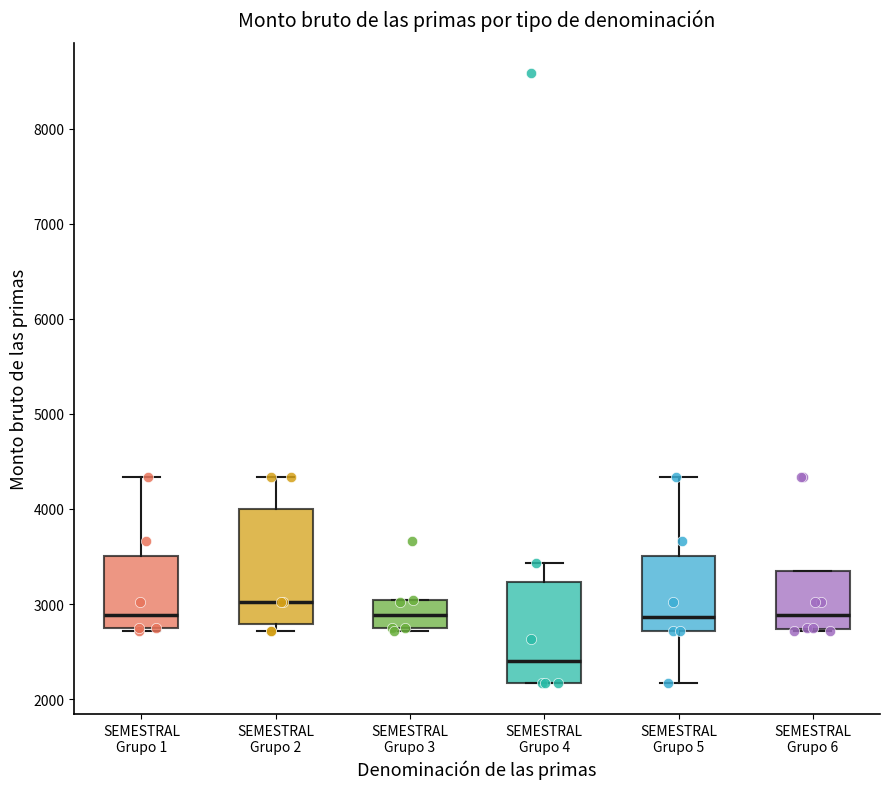

Reading left to right, transcribe this box plot: for each box, give where its median line is, the range the box spans, and where its two whiskers end, as read against the y-axis. The values are not printed on the chart, so give them approximately, as read against the axis.

SEMESTRAL Grupo 1: median 2900, box 2800 to 3500, whiskers 2700 to 4300
SEMESTRAL Grupo 2: median 3000, box 2800 to 4000, whiskers 2700 to 4300
SEMESTRAL Grupo 3: median 2900, box 2800 to 3000, whiskers 2700 to 3000
SEMESTRAL Grupo 4: median 2400, box 2200 to 3200, whiskers 2200 to 3400
SEMESTRAL Grupo 5: median 2900, box 2700 to 3500, whiskers 2200 to 4300
SEMESTRAL Grupo 6: median 2900, box 2700 to 3300, whiskers 2700 to 3300